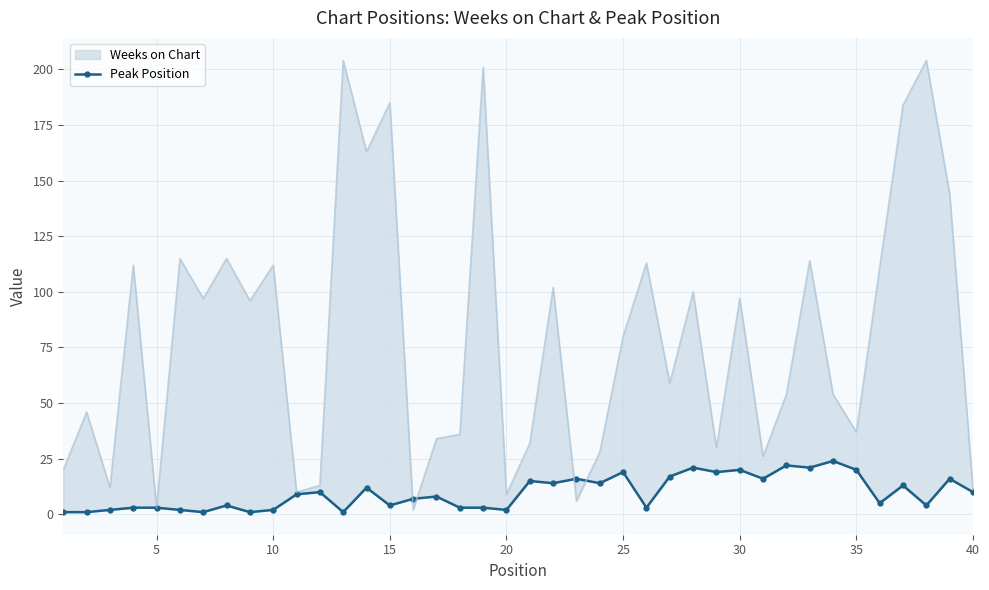

How many interior local valleys (lower than both neighbors) does the data have?

13